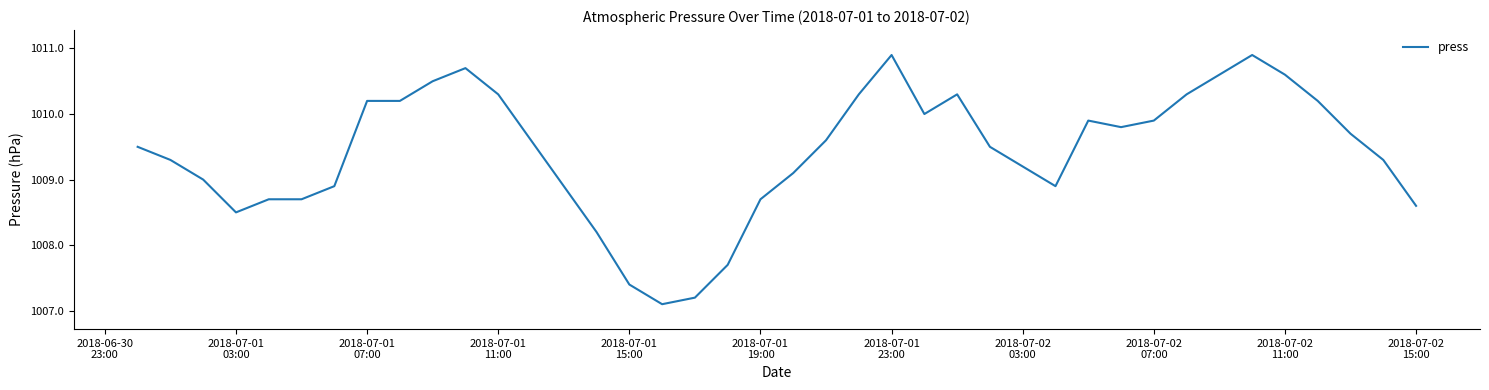

What is the difference between the maximum and minimum values?

3.8